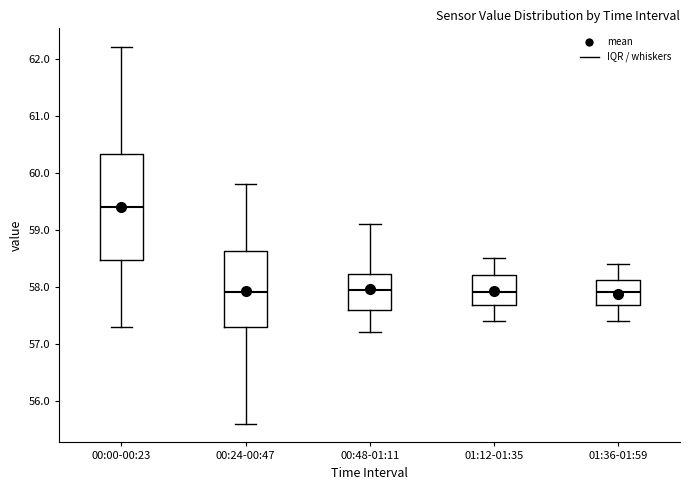

Reading left to right, transcribe this box plot: for each box, give where its median line is, the range the box spans, and where its two whiskers end, as read against the y-axis. The values are not printed on the chart, so give them approximately, as read against the axis.

00:00-00:23: median 59.4, box 58.5 to 60.3, whiskers 57.3 to 62.2
00:24-00:47: median 57.9, box 57.3 to 58.6, whiskers 55.6 to 59.8
00:48-01:11: median 58.0, box 57.6 to 58.2, whiskers 57.2 to 59.1
01:12-01:35: median 57.9, box 57.7 to 58.2, whiskers 57.4 to 58.5
01:36-01:59: median 57.9, box 57.7 to 58.1, whiskers 57.4 to 58.4